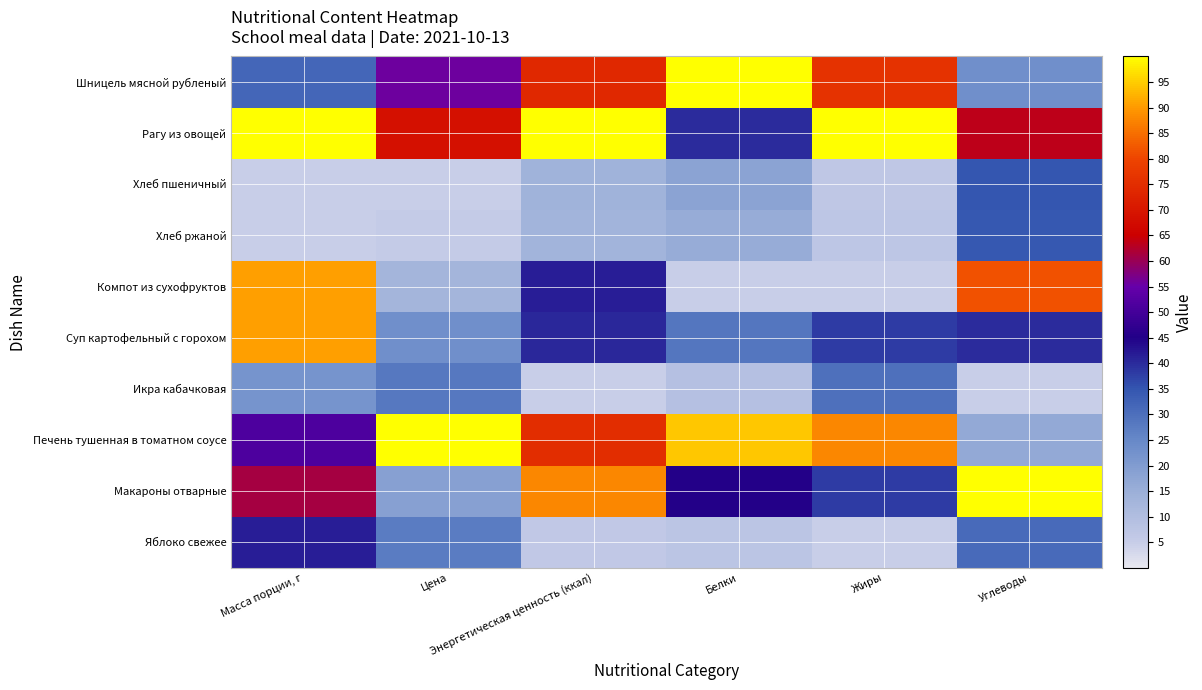

What is the minimum value shown in the chart?

5.0